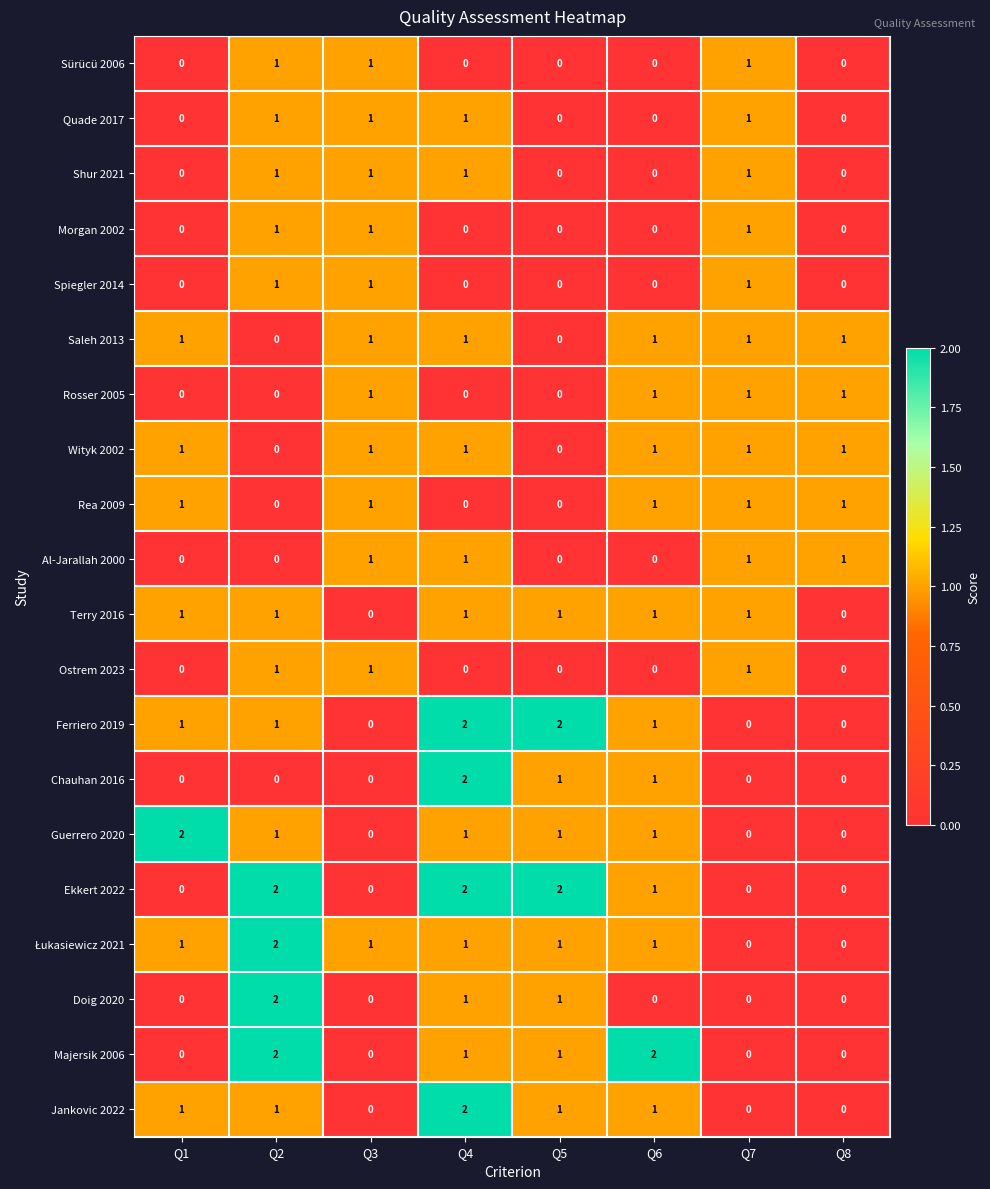

Count the Saleh 2013 values in the range 1 to 2.

6